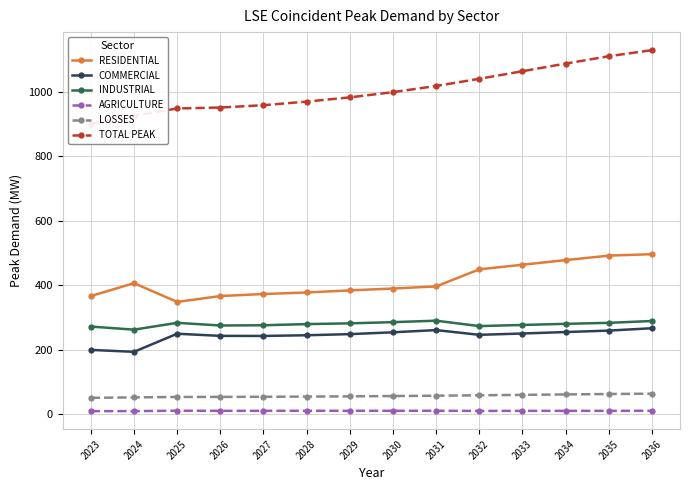

At which label does INDUSTRIAL first exceed 280?

2025